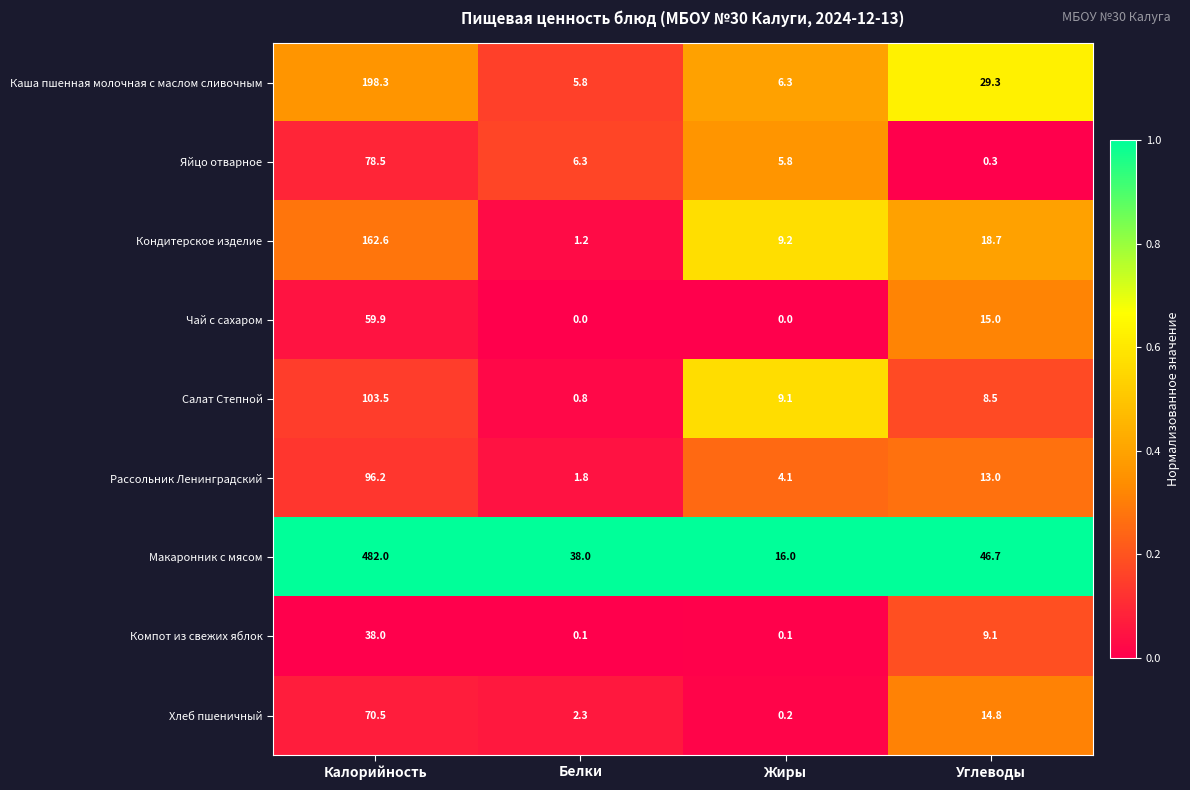

What is the difference between the maximum and second lowest values in the Хлеб пшеничный series?

68.2